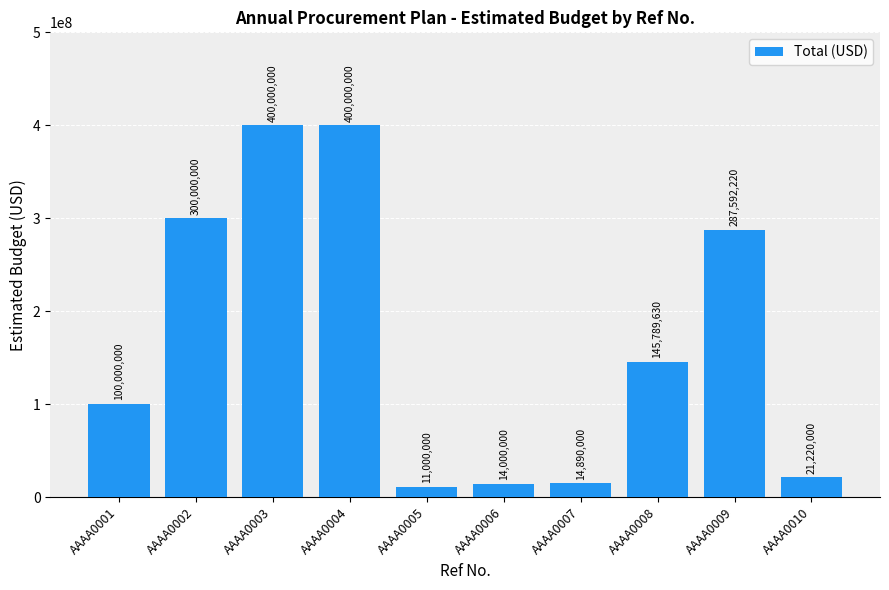

What is the difference between the maximum and minimum values?

389000000